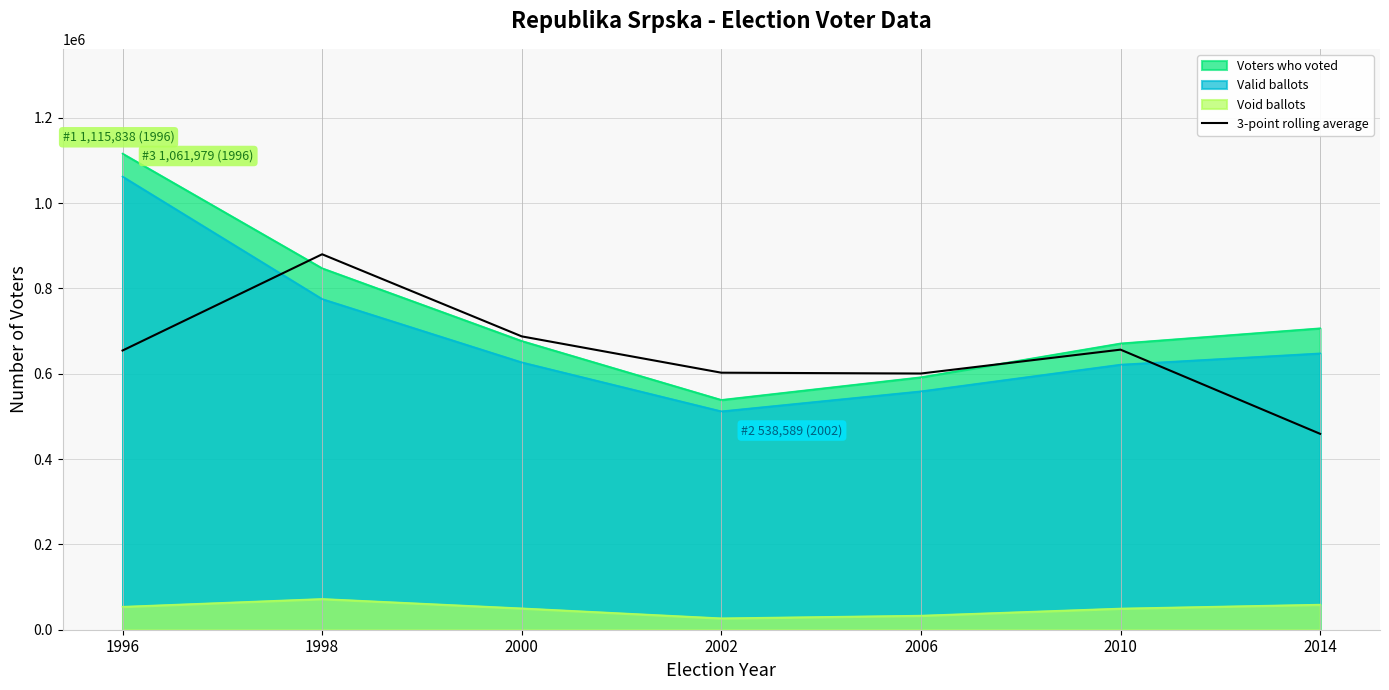

Which series ends up on top after the final intersection of Valid ballots and 3-point rolling average?

Valid ballots